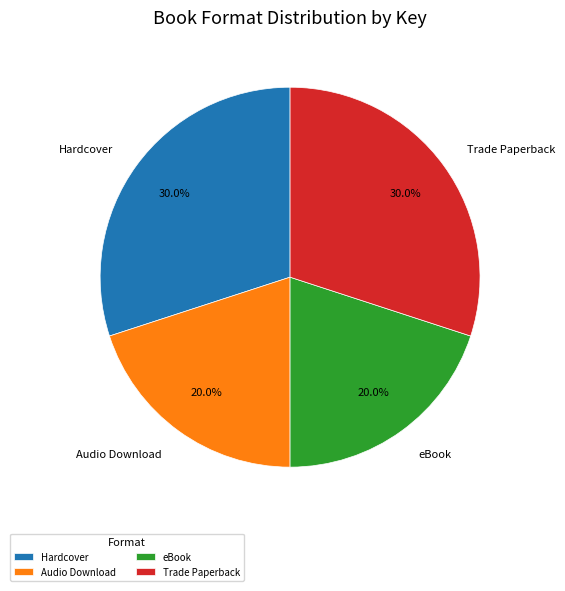

Between Audio Download and Trade Paperback, which is larger?

Trade Paperback